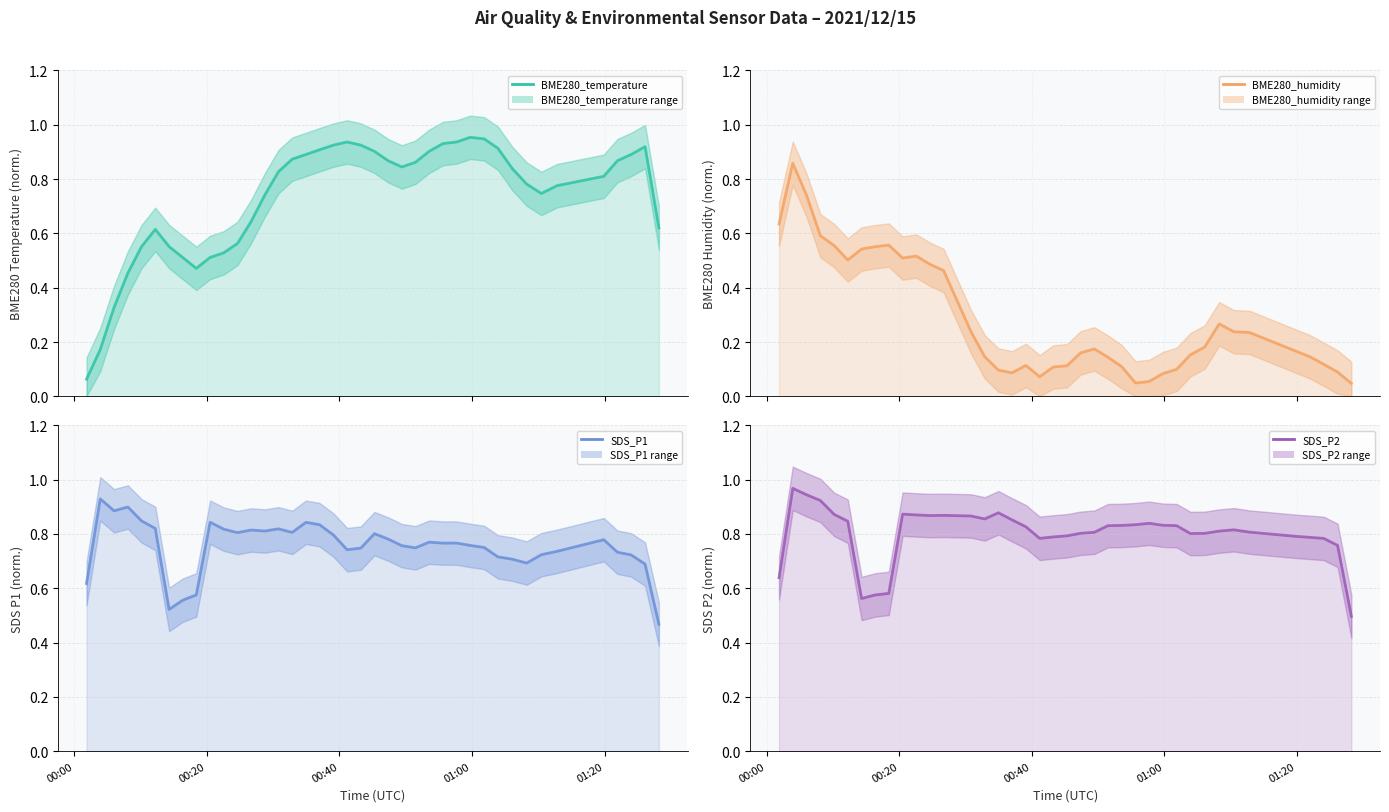

Reading left to right, what are all the values shown in this chart?

BME280_temperature: 0.1	0.2	0.3	0.5	0.6	0.6	0.6	0.5	0.5	0.5	0.5	0.6	0.6	0.7	0.8	0.9	0.9	0.9	0.9	0.9	0.9	0.9	0.9	0.8	0.9	0.9	0.9	0.9	1.0	0.9	0.9	0.8	0.8	0.7	0.8	0.8	0.9	0.9	0.9	0.6
BME280_humidity: 0.6	0.9	0.7	0.6	0.6	0.5	0.5	0.6	0.6	0.5	0.5	0.5	0.5	0.4	0.2	0.1	0.1	0.1	0.1	0.1	0.1	0.1	0.2	0.2	0.1	0.1	0.0	0.1	0.1	0.1	0.2	0.2	0.3	0.2	0.2	0.2	0.1	0.1	0.1	0.0
SDS_P1: 0.6	0.9	0.9	0.9	0.8	0.8	0.5	0.6	0.6	0.8	0.8	0.8	0.8	0.8	0.8	0.8	0.8	0.8	0.8	0.7	0.7	0.8	0.8	0.8	0.7	0.8	0.8	0.8	0.8	0.8	0.7	0.7	0.7	0.7	0.7	0.8	0.7	0.7	0.7	0.5
SDS_P2: 0.6	1.0	0.9	0.9	0.9	0.8	0.6	0.6	0.6	0.9	0.9	0.9	0.9	0.9	0.9	0.9	0.9	0.9	0.8	0.8	0.8	0.8	0.8	0.8	0.8	0.8	0.8	0.8	0.8	0.8	0.8	0.8	0.8	0.8	0.8	0.8	0.8	0.8	0.8	0.5